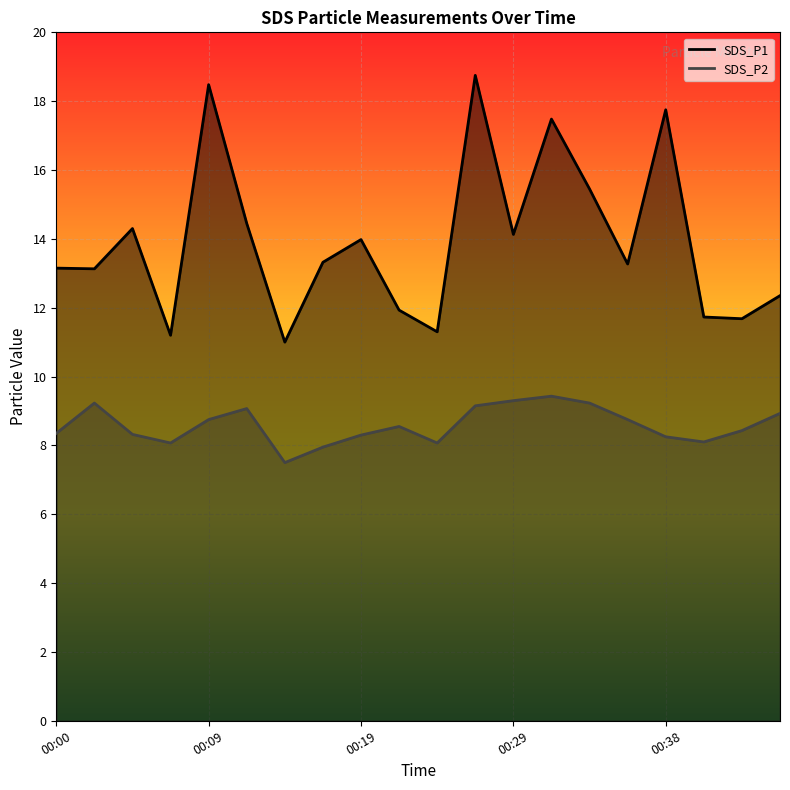

Which series has the largest total across all categories?

SDS_P1